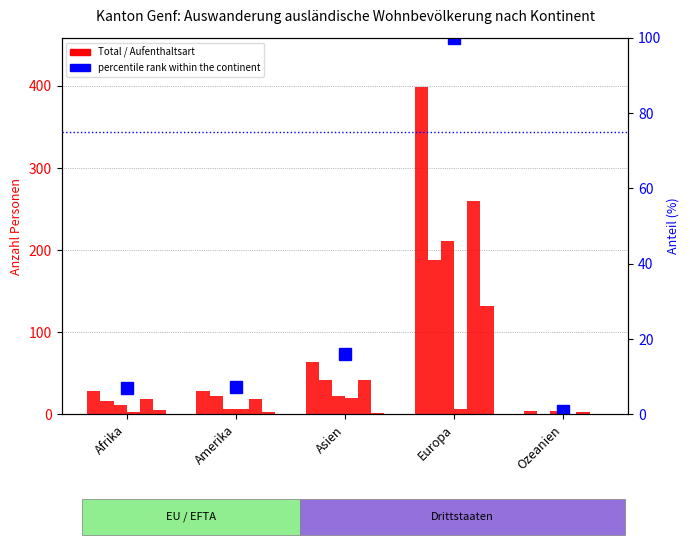

List the labels in order of Total value, smallest first.

Ozeanien, Afrika, Amerika, Asien, Europa